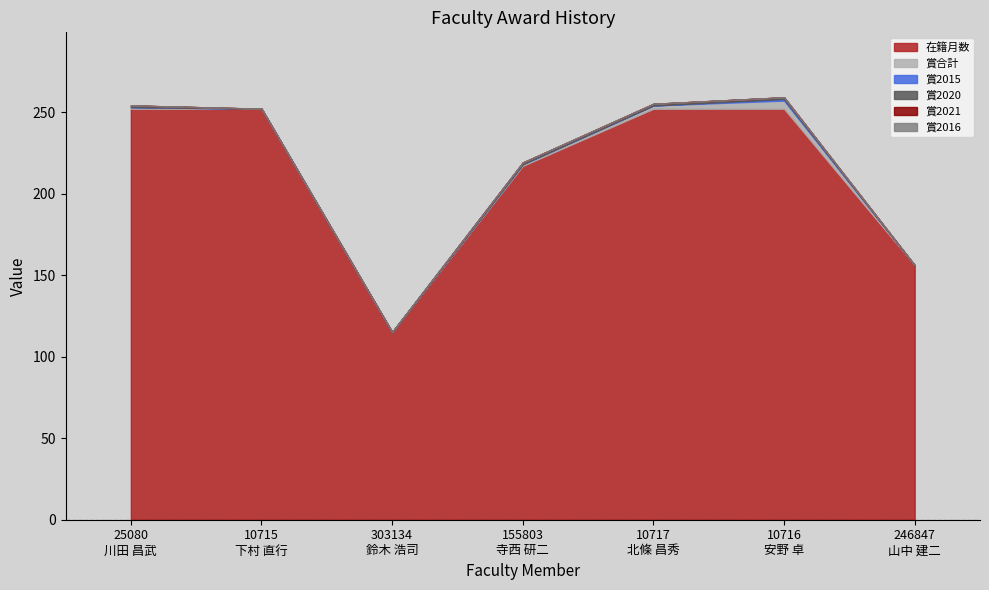

How many data points in 賞合計 are less than 1?

3